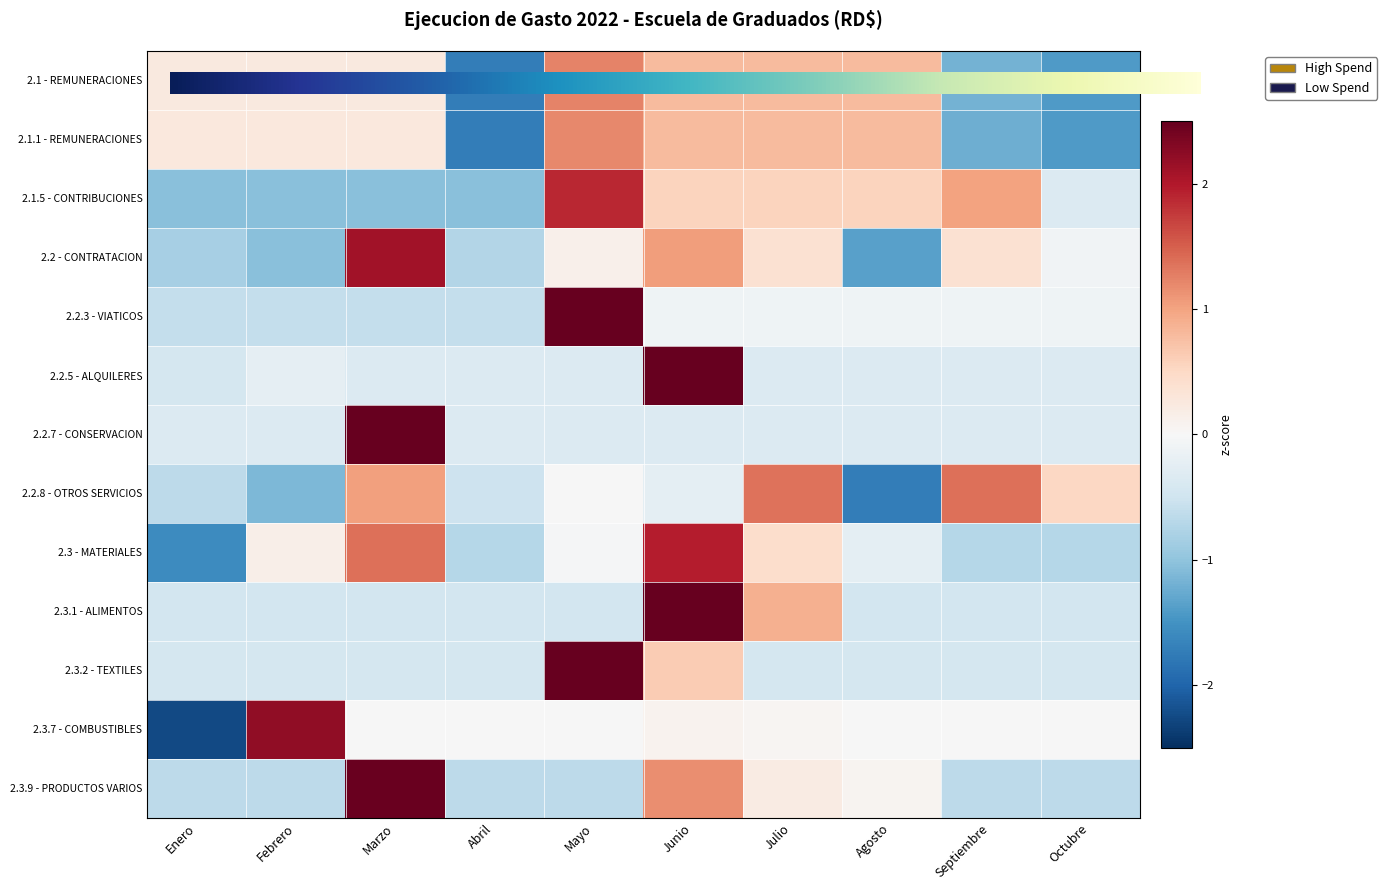

True or false: 2.2 - CONTRATACION has a value of 3.2 at Marzo.

False